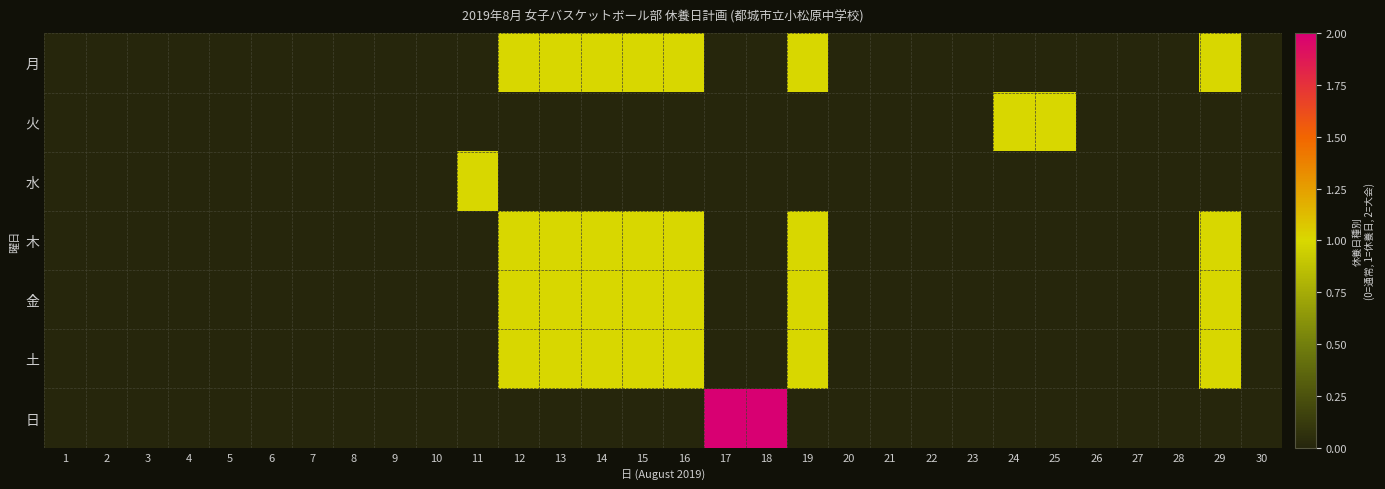

Reading right to left, what are all the values shown in this chart?

月: 30=0	29=1	28=0	27=0	26=0	25=0	24=0	23=0	22=0	21=0	20=0	19=1	18=0	17=0	16=1	15=1	14=1	13=1	12=1	11=0	10=0	9=0	8=0	7=0	6=0	5=0	4=0	3=0	2=0	1=0
火: 30=0	29=0	28=0	27=0	26=0	25=1	24=1	23=0	22=0	21=0	20=0	19=0	18=0	17=0	16=0	15=0	14=0	13=0	12=0	11=0	10=0	9=0	8=0	7=0	6=0	5=0	4=0	3=0	2=0	1=0
水: 30=0	29=0	28=0	27=0	26=0	25=0	24=0	23=0	22=0	21=0	20=0	19=0	18=0	17=0	16=0	15=0	14=0	13=0	12=0	11=1	10=0	9=0	8=0	7=0	6=0	5=0	4=0	3=0	2=0	1=0
木: 30=0	29=1	28=0	27=0	26=0	25=0	24=0	23=0	22=0	21=0	20=0	19=1	18=0	17=0	16=1	15=1	14=1	13=1	12=1	11=0	10=0	9=0	8=0	7=0	6=0	5=0	4=0	3=0	2=0	1=0
金: 30=0	29=1	28=0	27=0	26=0	25=0	24=0	23=0	22=0	21=0	20=0	19=1	18=0	17=0	16=1	15=1	14=1	13=1	12=1	11=0	10=0	9=0	8=0	7=0	6=0	5=0	4=0	3=0	2=0	1=0
土: 30=0	29=1	28=0	27=0	26=0	25=0	24=0	23=0	22=0	21=0	20=0	19=1	18=0	17=0	16=1	15=1	14=1	13=1	12=1	11=0	10=0	9=0	8=0	7=0	6=0	5=0	4=0	3=0	2=0	1=0
日: 30=0	29=0	28=0	27=0	26=0	25=0	24=0	23=0	22=0	21=0	20=0	19=0	18=2	17=2	16=0	15=0	14=0	13=0	12=0	11=0	10=0	9=0	8=0	7=0	6=0	5=0	4=0	3=0	2=0	1=0